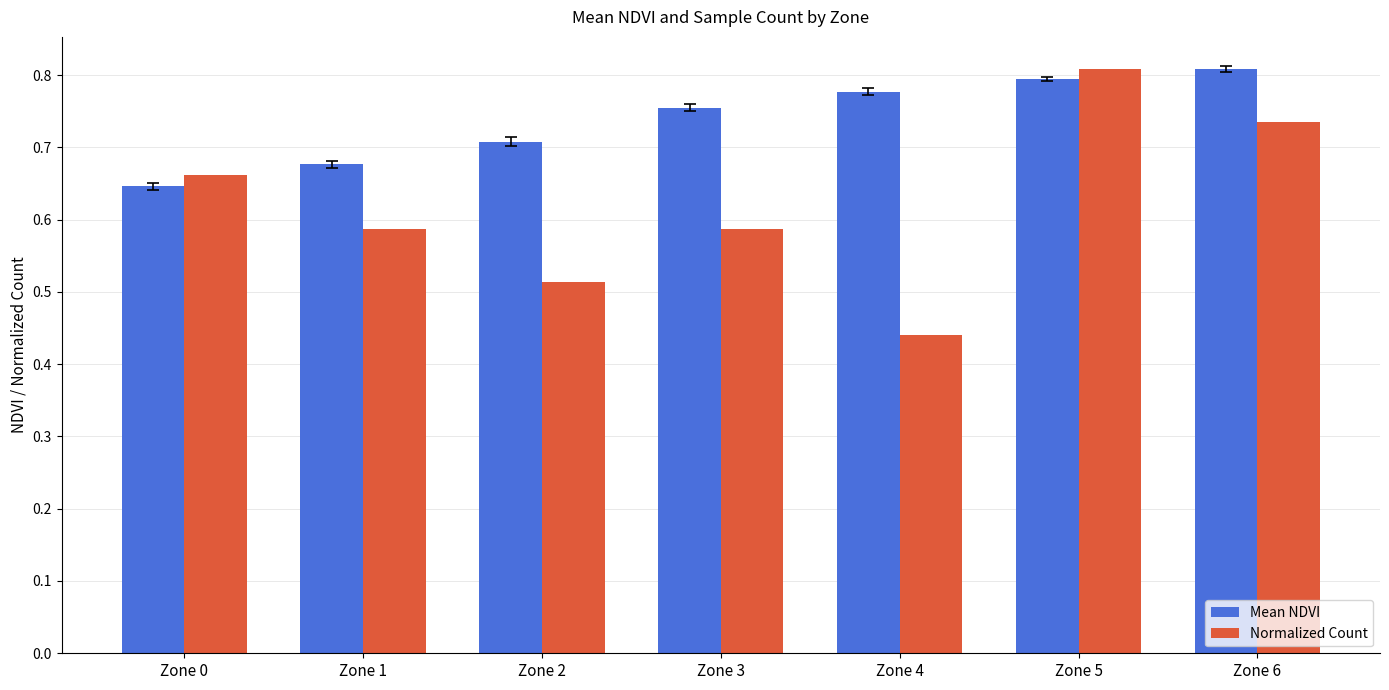

Which category has the lowest value across all series?

Zone 4